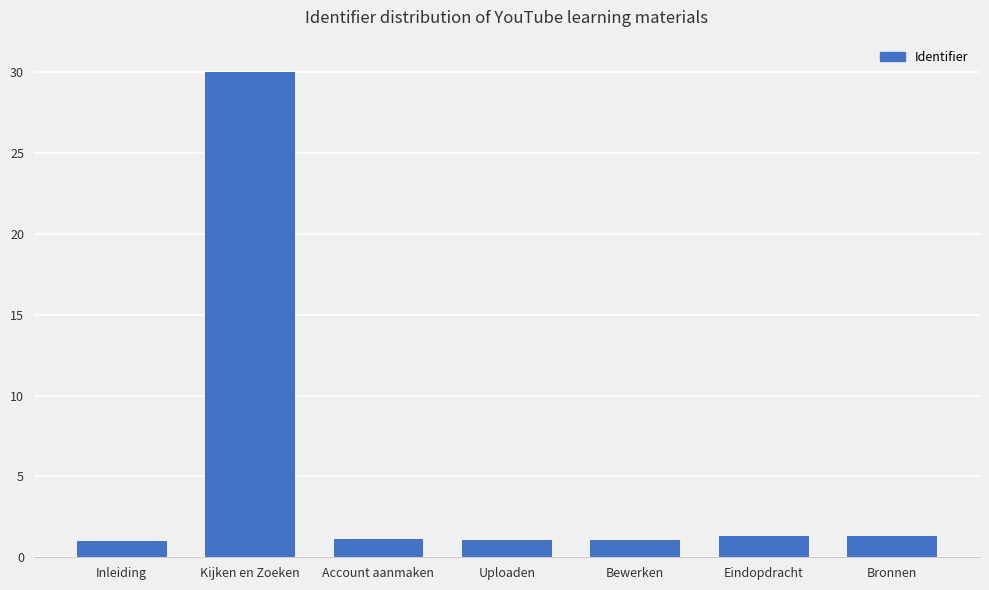

Read the value at Kijken en Zoeken.

30.0